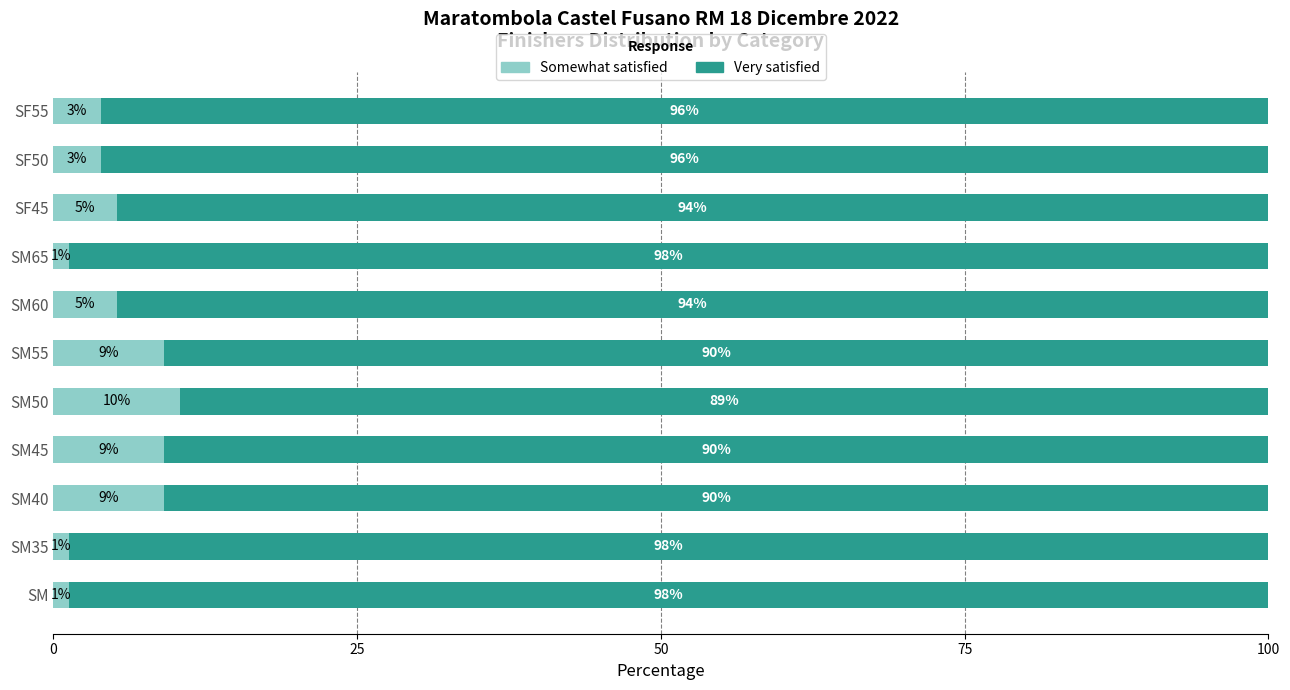

At how many categories does at least one series exceed 35?

11